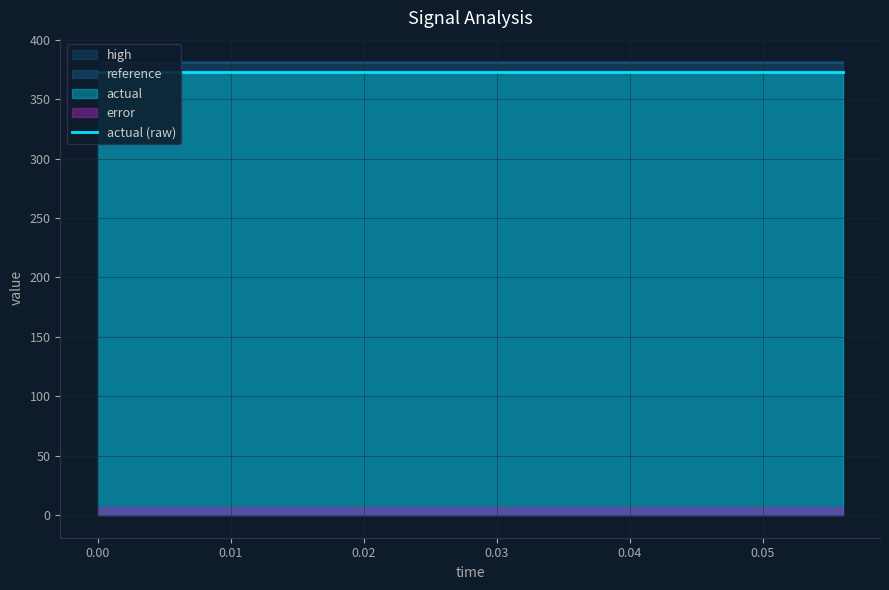

How many categories are shown in the chart?

15